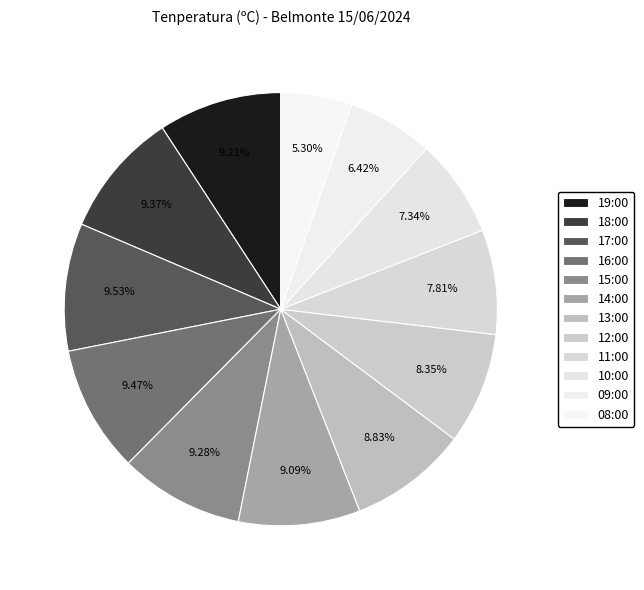

Count the number of slices in the pie.

12